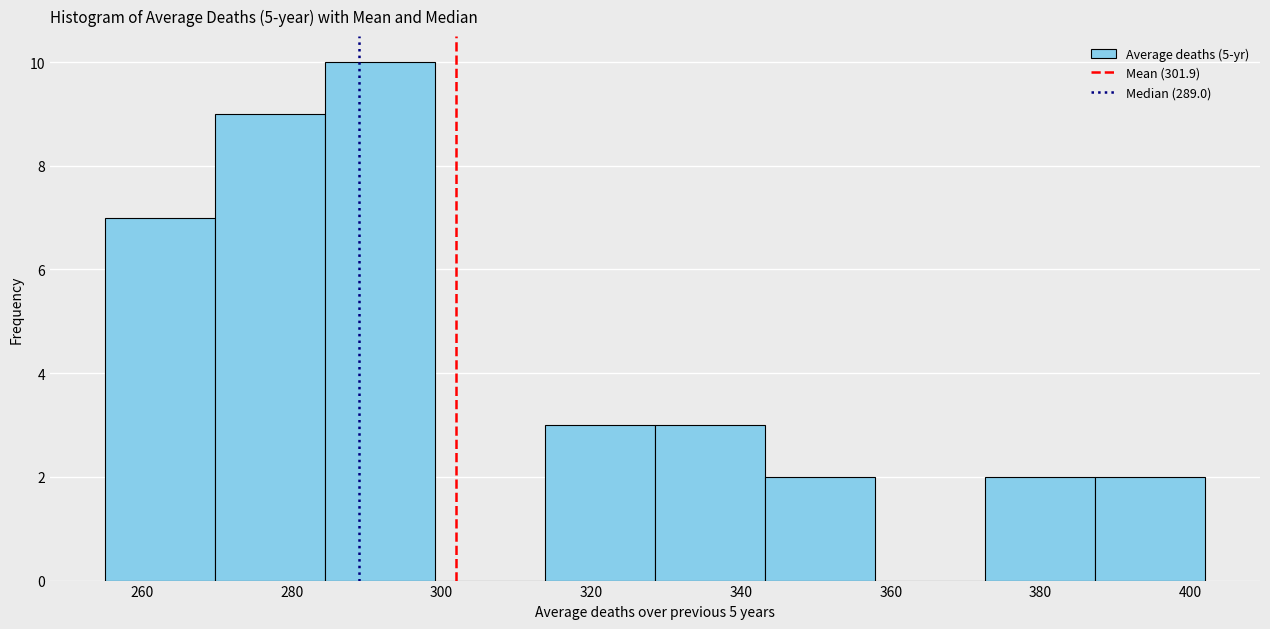

Reading left to right, list every bar in this chart as the range it spans on the x-axis followed by its height. Neither the bar edges nor the heights are printed on the chart, so give them approximately, as read against the axes.

256 to 270: 7
270 to 284: 9
284 to 300: 10
300 to 314: 0
314 to 328: 3
328 to 344: 3
344 to 358: 2
358 to 372: 0
372 to 388: 2
388 to 402: 2